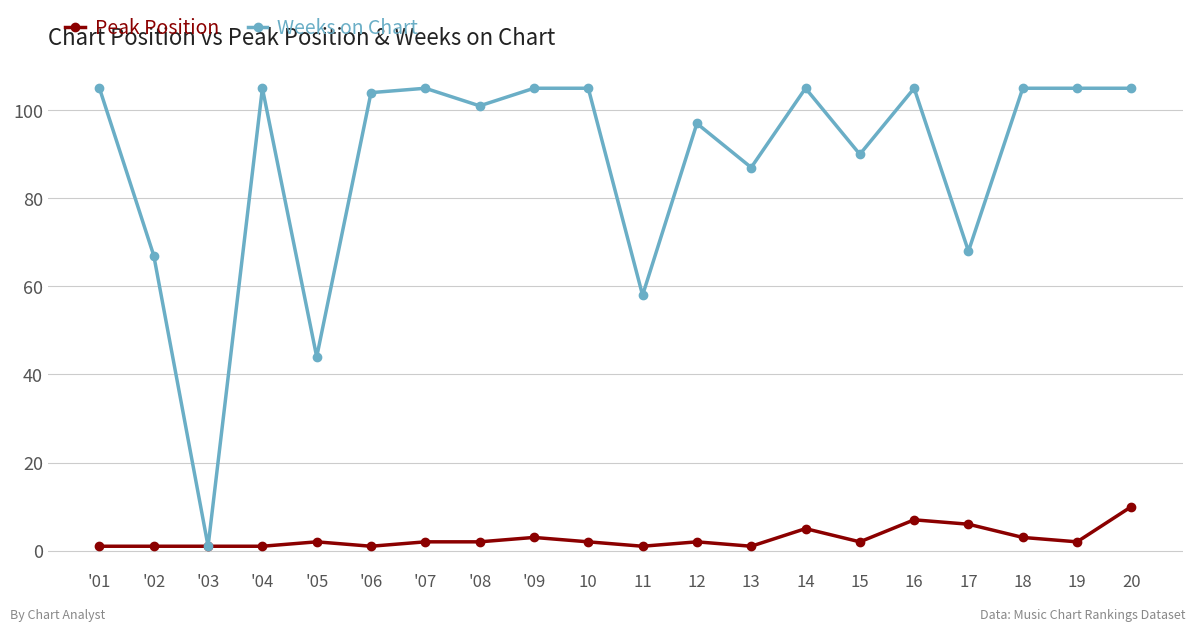

Which series has the widest spread of values?

Weeks on Chart